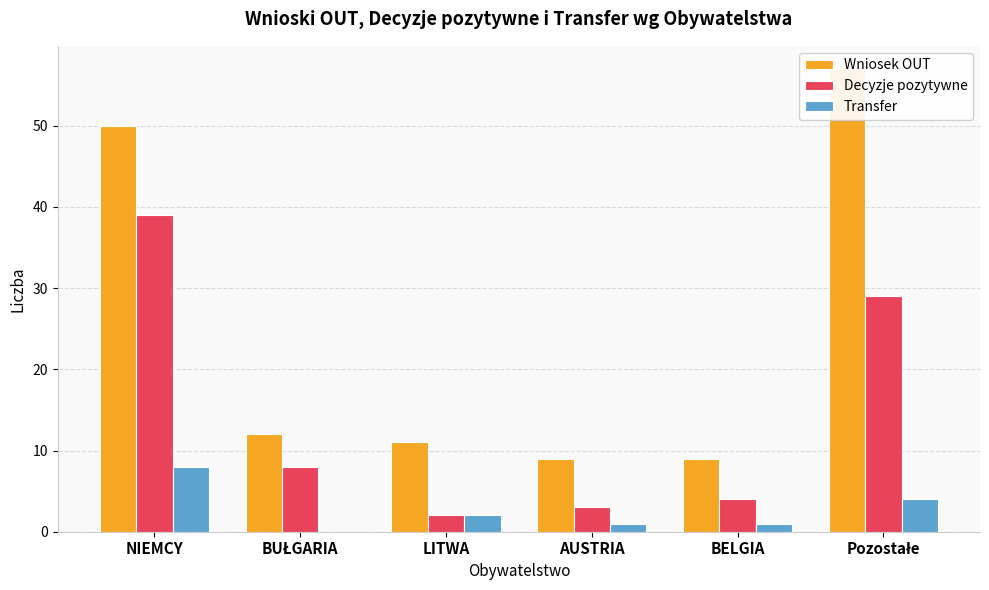

What is the sum of all Transfer values?

16